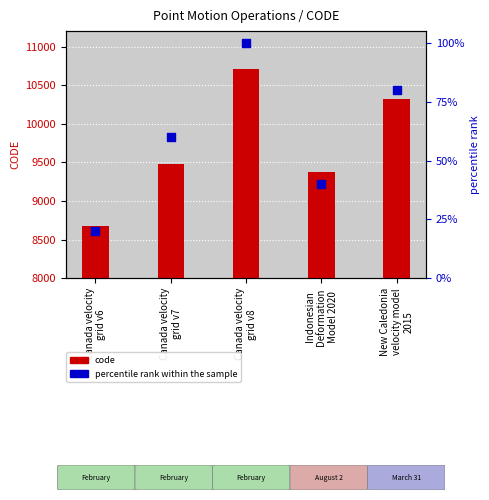

What are all the series names shown in the legend?

code, percentile rank within the sample